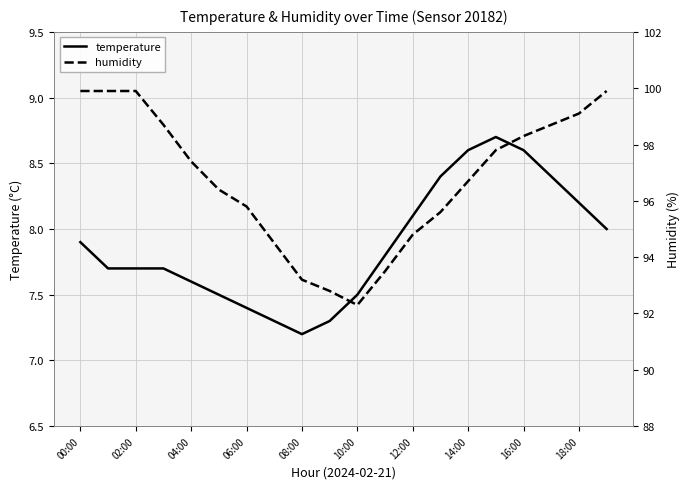

True or false: temperature and humidity intersect in this chart.

False